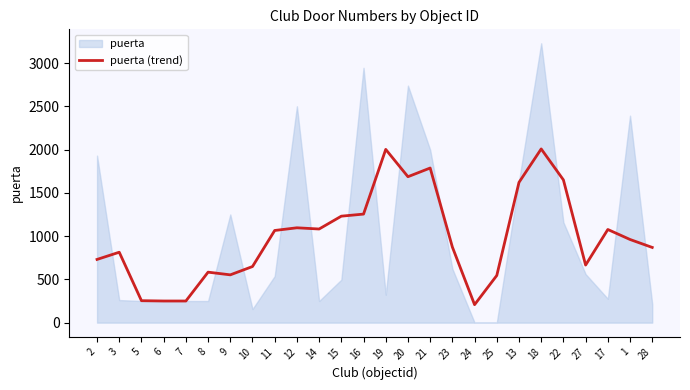

The value of puerta (trend) at 12 is 1096.0. True or false?

True